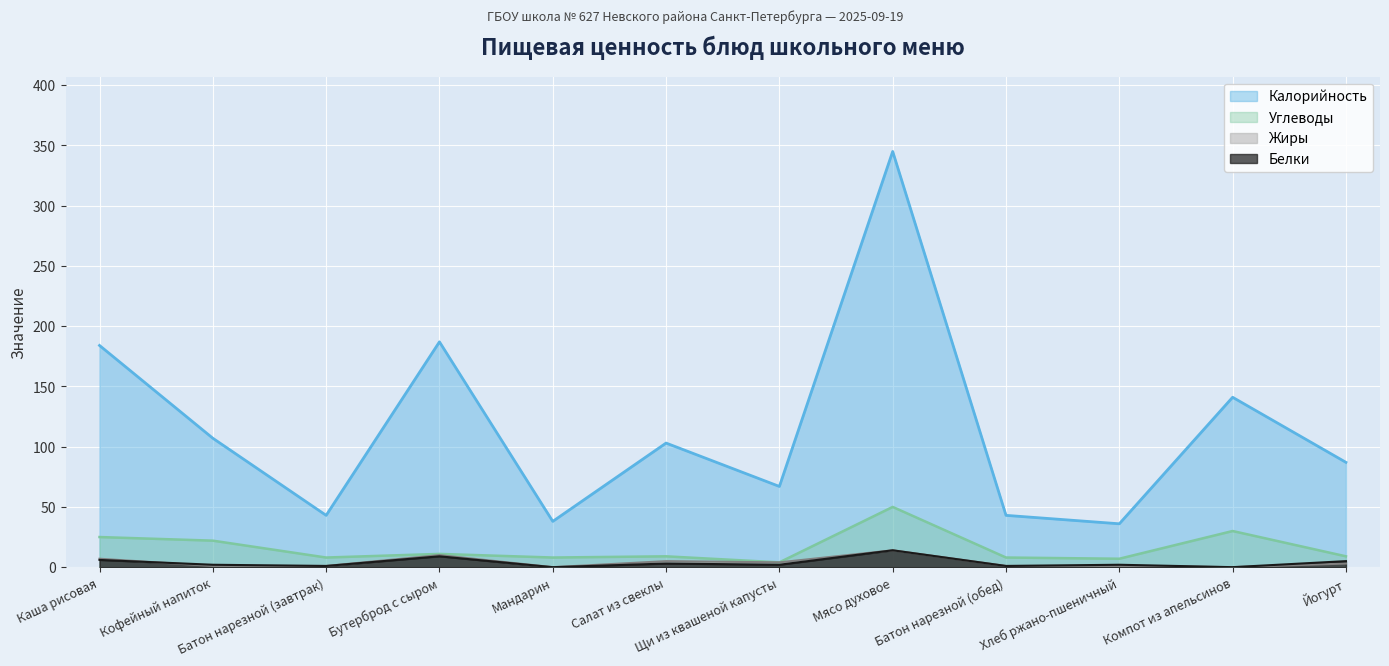

Which series changed the most between Батон нарезной (завтрак) and Салат из свеклы?

Калорийность